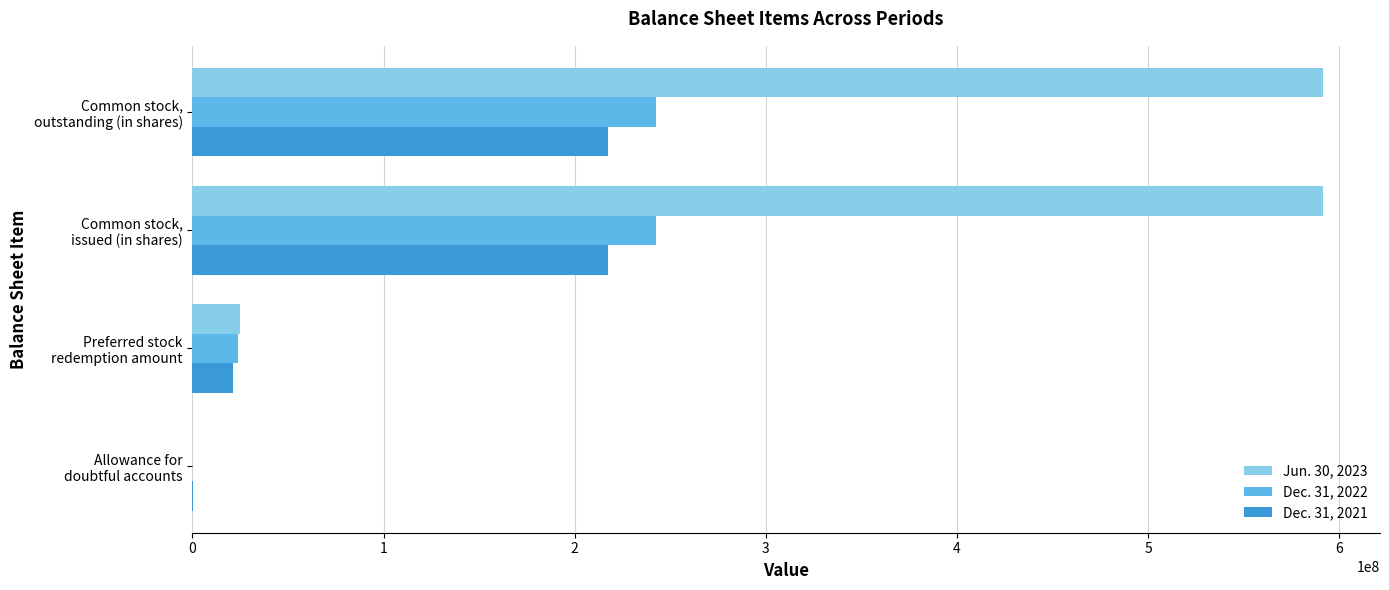

What is the greatest value displayed?

591760547